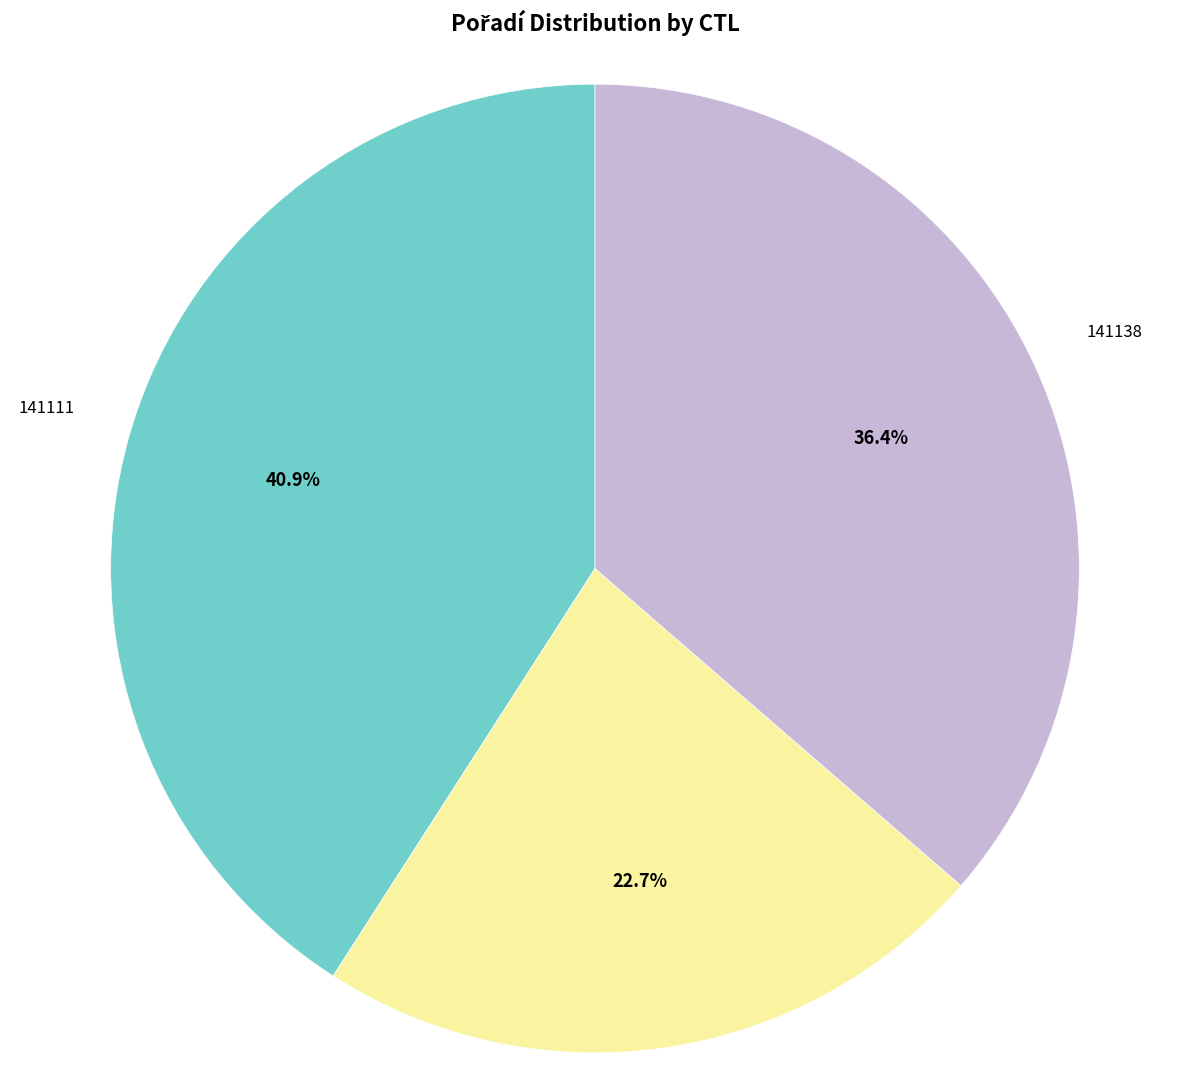

To the nearest percent, what portion does 141316 represent?

23%